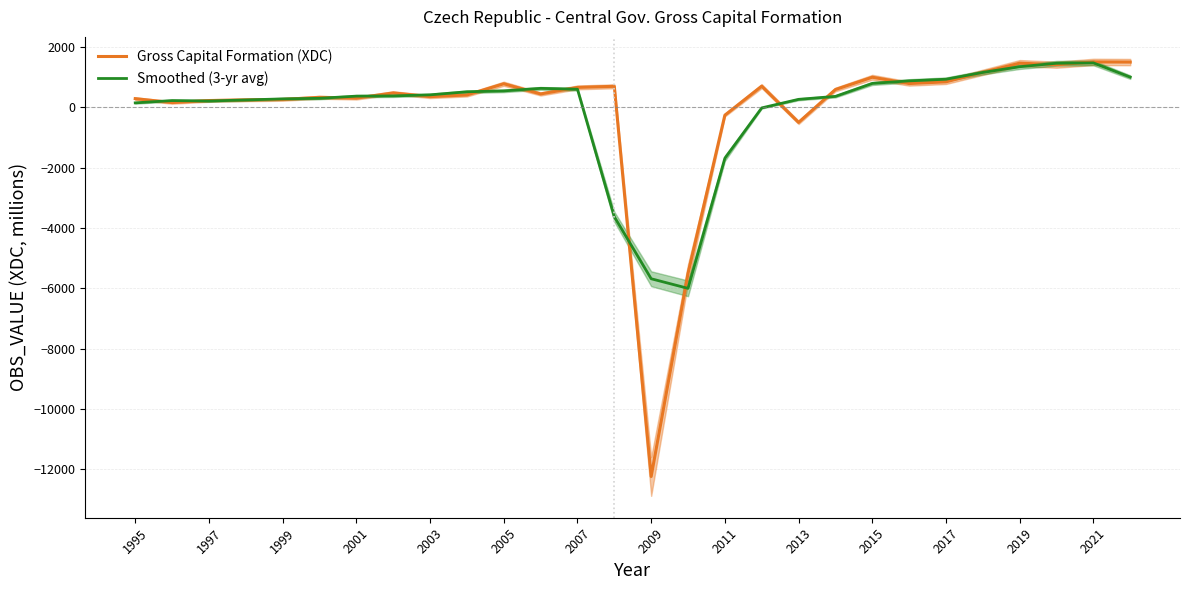

What is the maximum value for Gross Capital Formation (XDC)?

1508.0